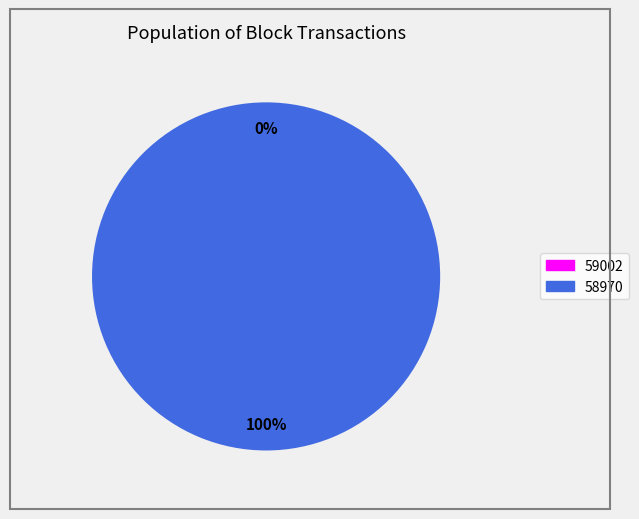

Which category has the smallest portion of the pie?

59002